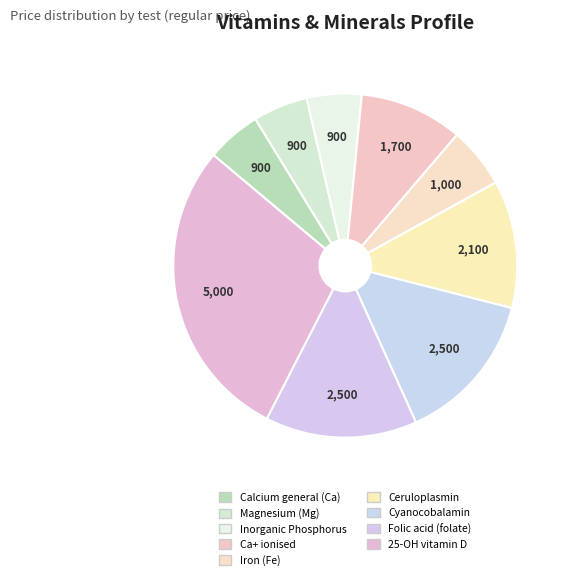

Is there any slice that represents more than half of the pie?

No